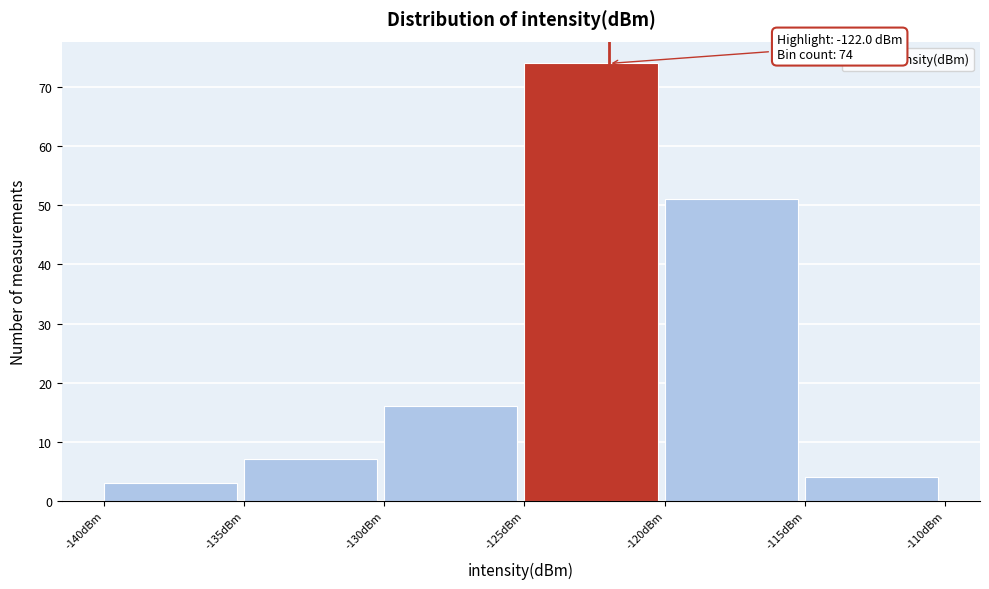

Which range on the x-axis has the tallest bar?

-125 to -120